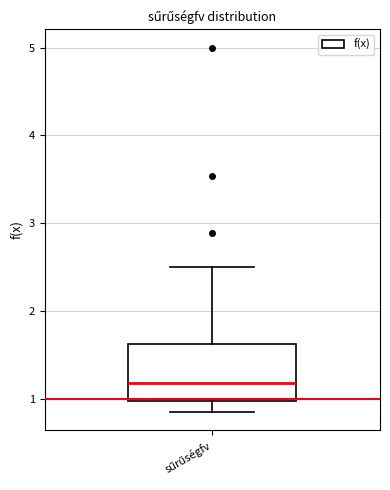

Read this box plot against the y-axis: the position of the median line, the range covered by the box, and the ends of both whiskers. The values are not printed on the chart, so give them approximately, as read against the axis.

median 1.2, box 1.0 to 1.6, whiskers 0.8 to 2.5